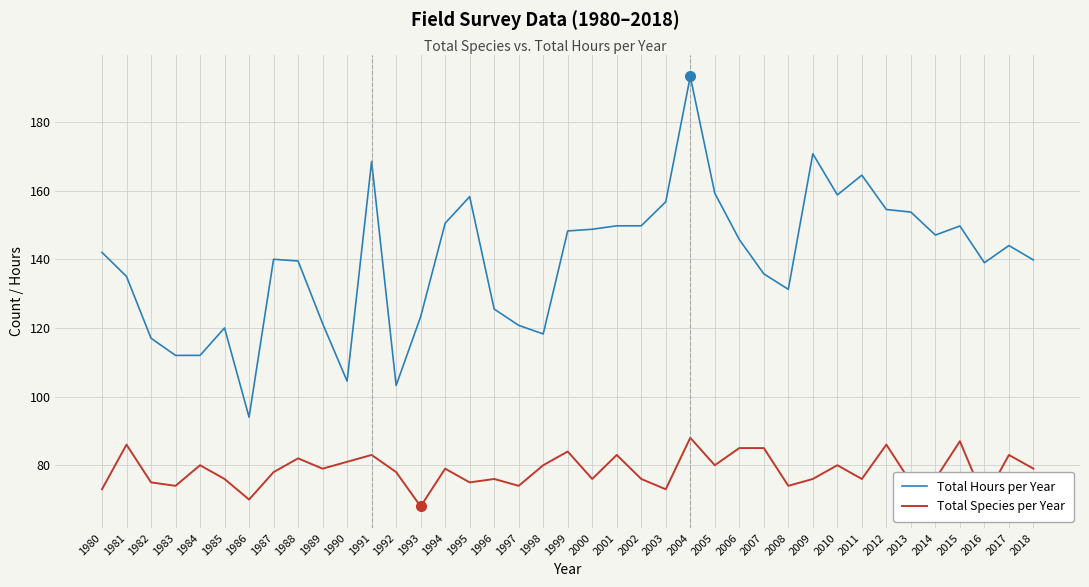

Between 2014 and 2017, which series saw the biggest shift?

Total Species per Year